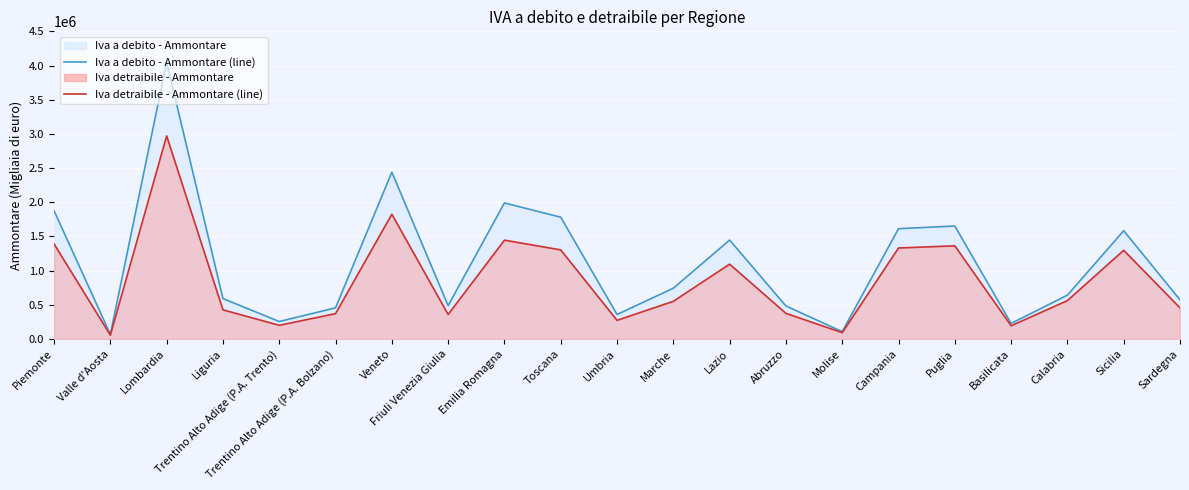

List the series in order of their overall mean, highest first.

Iva a debito - Ammontare (line), Iva detraibile - Ammontare (line)